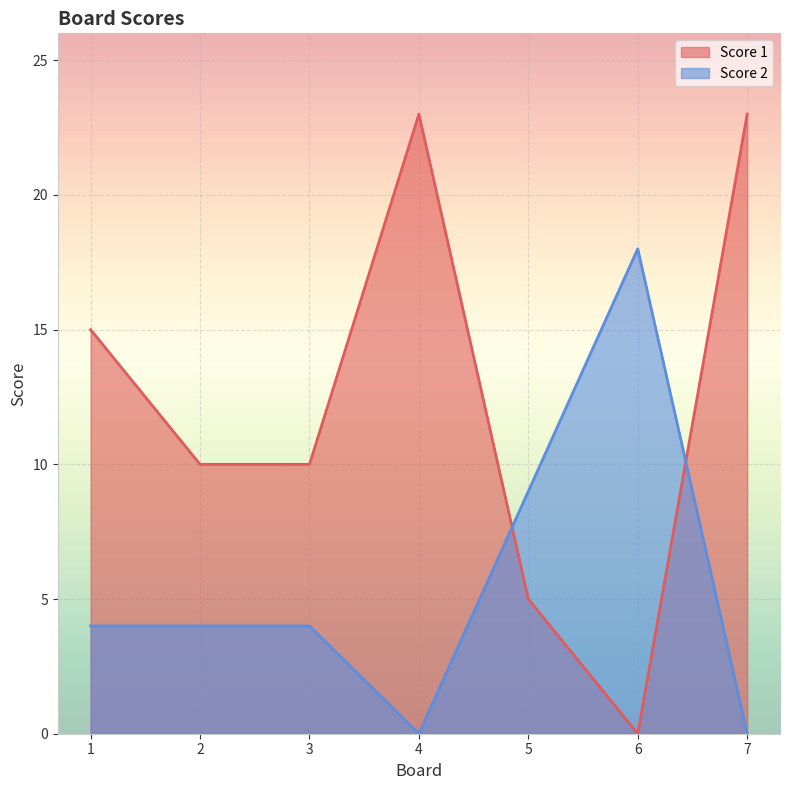

True or false: Score 2 has more than 1 points higher than both neighbors.

False